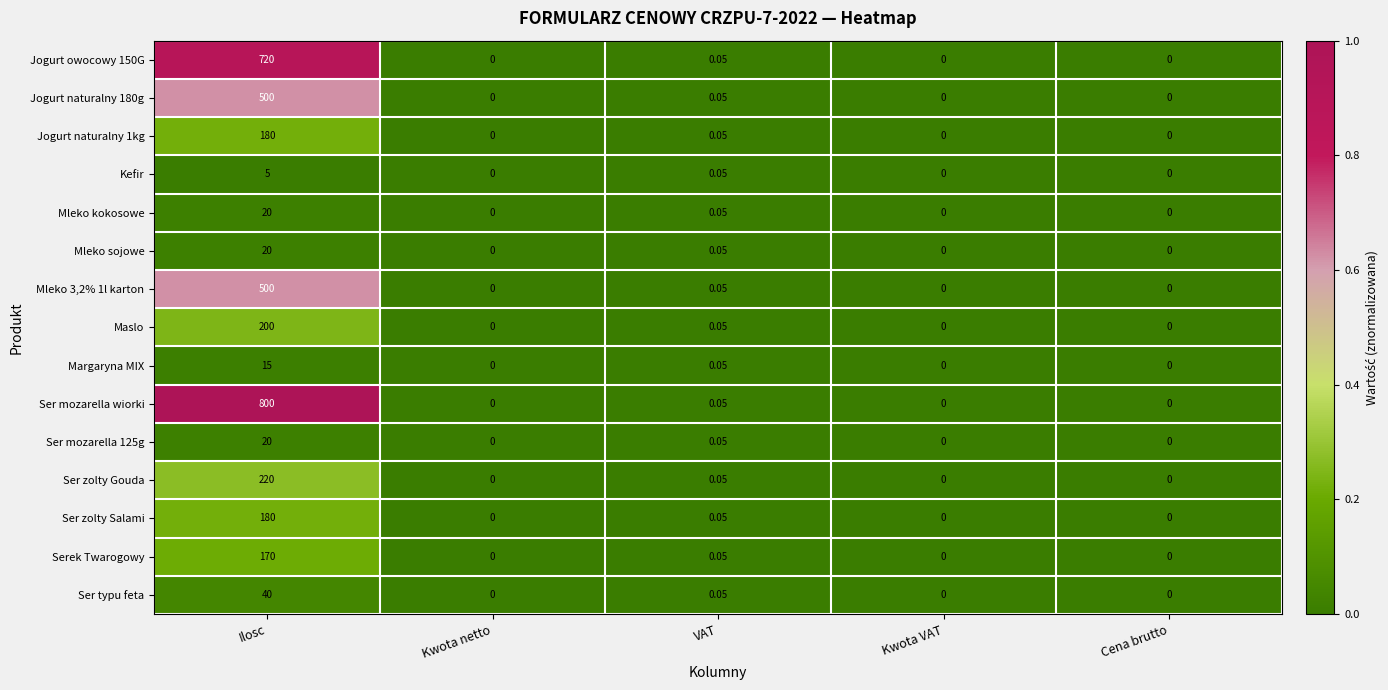

Which series has the largest total across all categories?

Ser mozarella wiorki